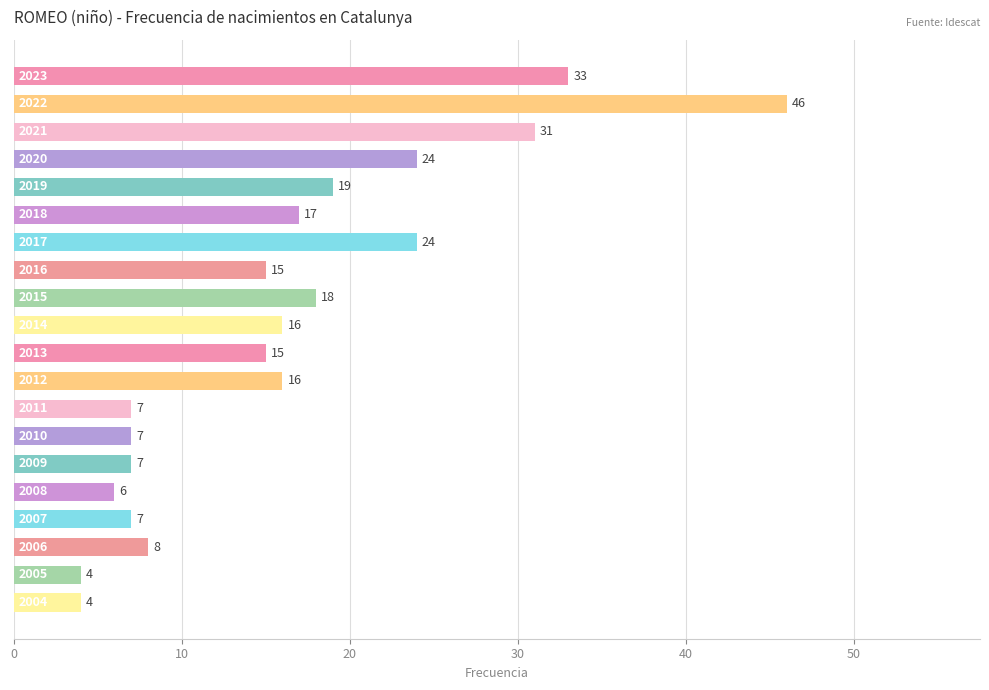

How many series are shown in this chart?

1